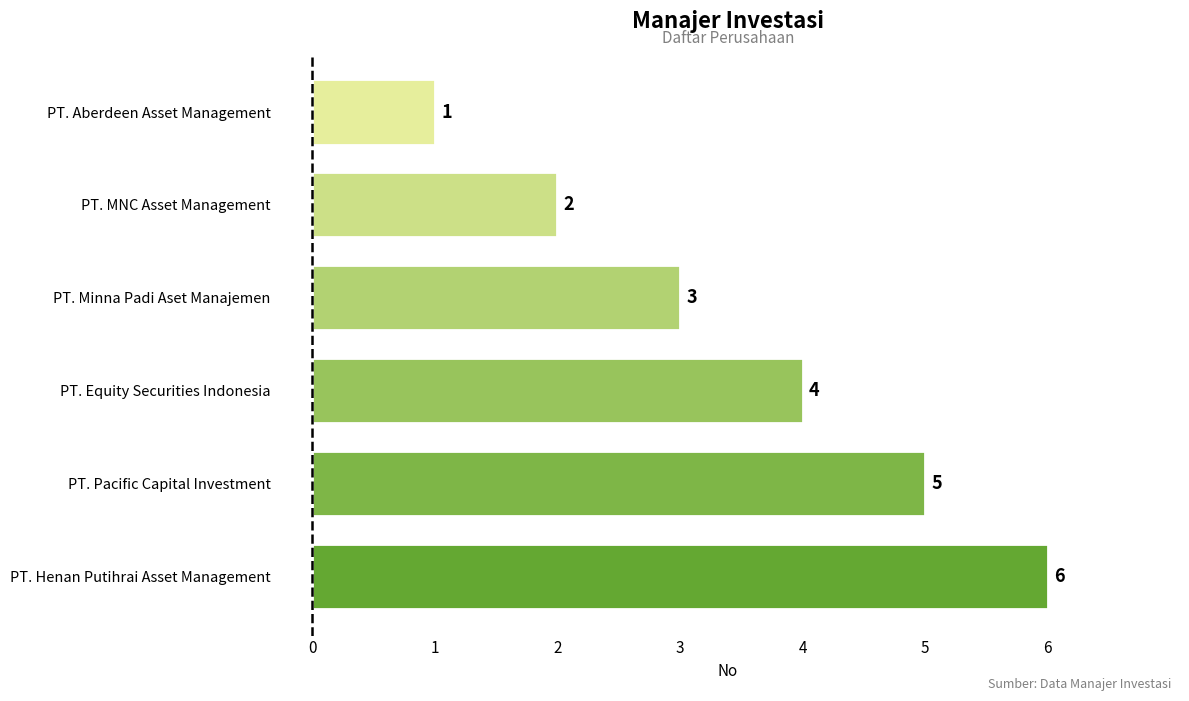

Reading bottom to top, list all the values displayed in this chart.

6	5	4	3	2	1